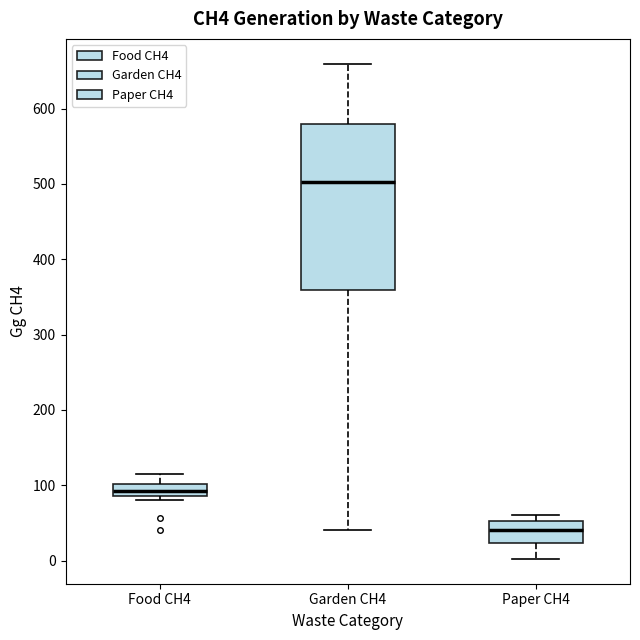

Comparing the boxes themselves (not the whiskers), which one is the tallest?

Garden CH4